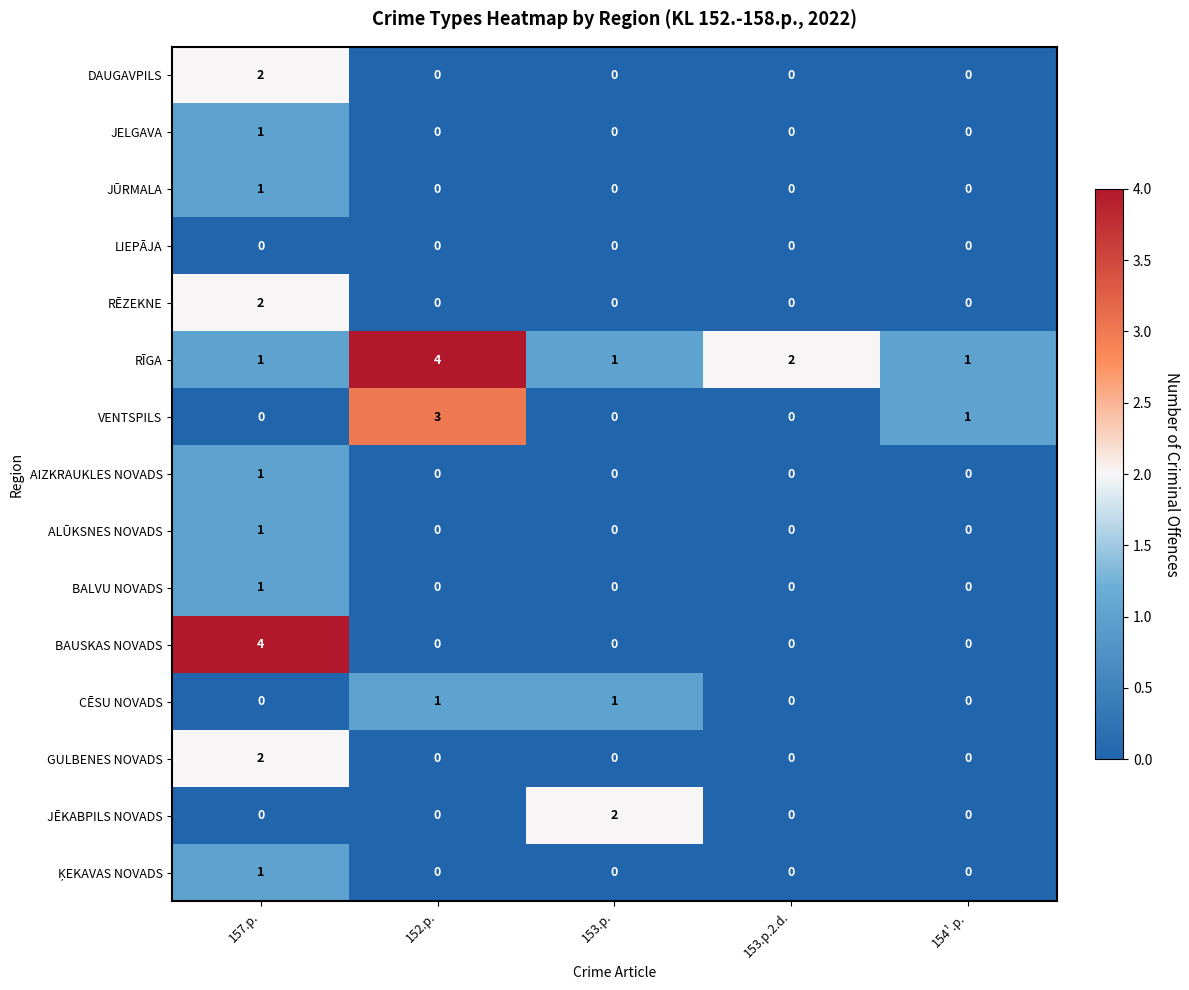

What is the greatest value displayed?

4